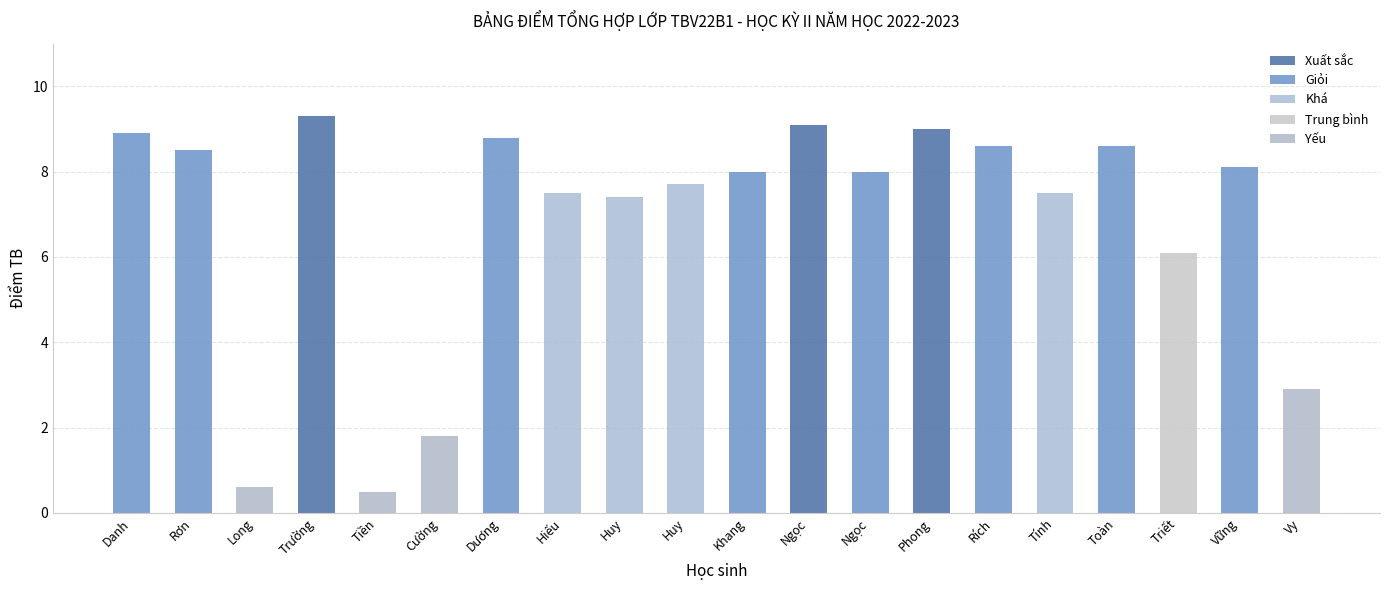

The Yếu series shows 1.1 at Long. True or false?

False